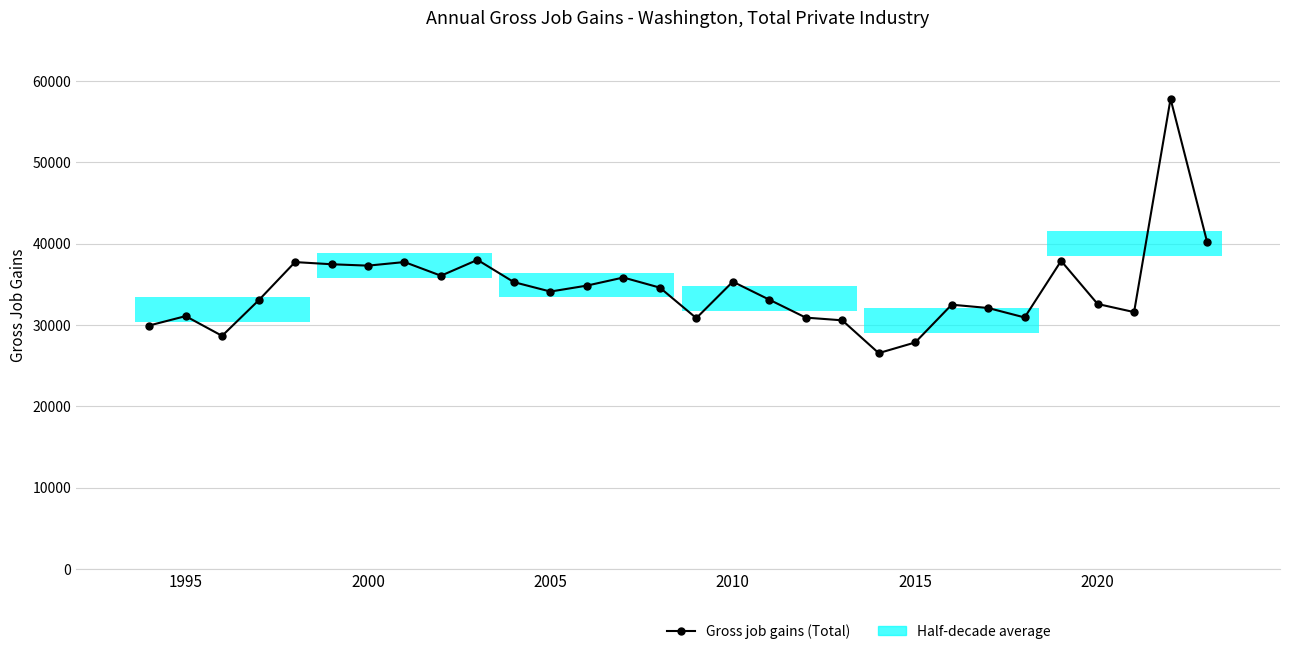

Does the chart contain any negative values?

No